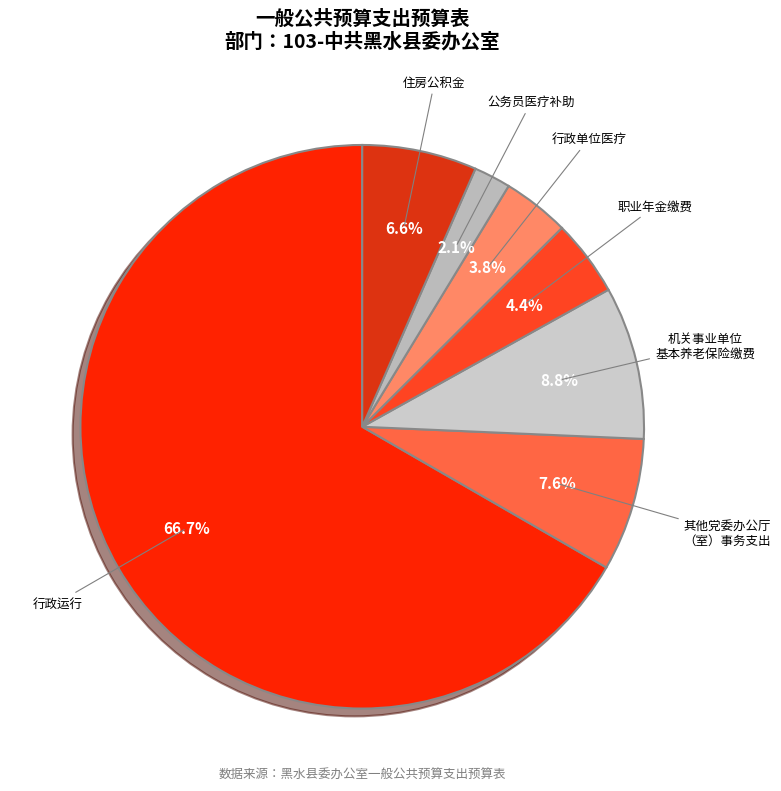

Count the number of slices in the pie.

7